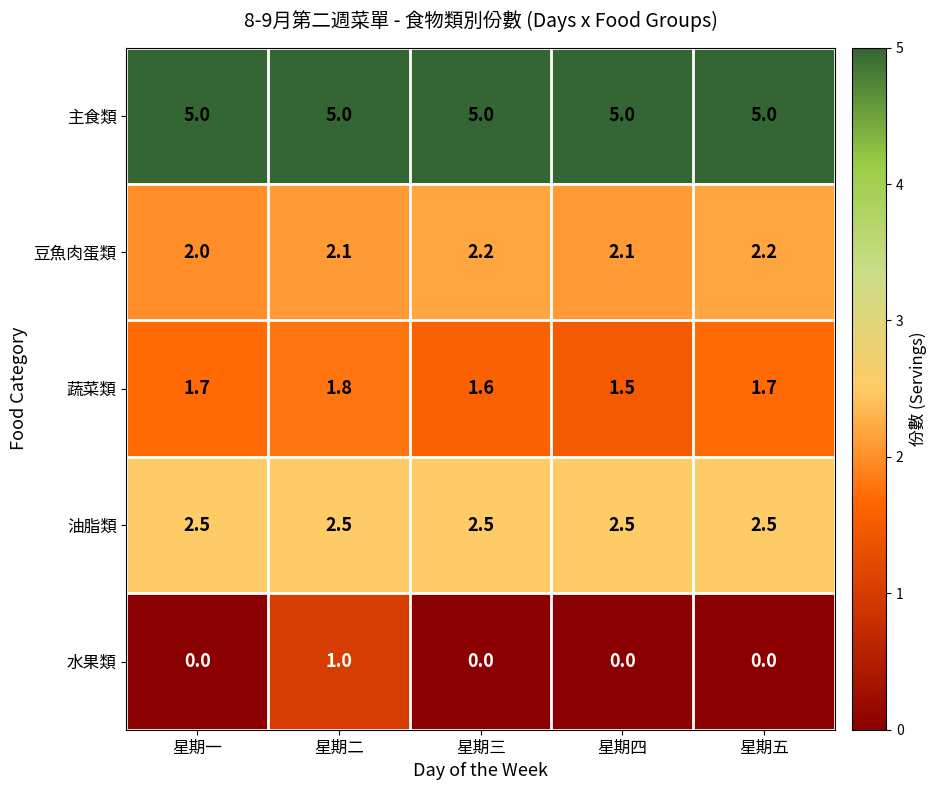

True or false: 油脂類 has a value of 3.5 at 星期五.

False